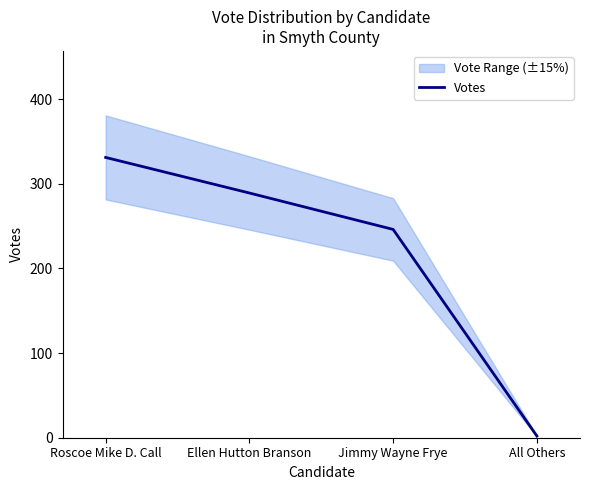

What is the change in value from Ellen Hutton Branson to All Others?

-287